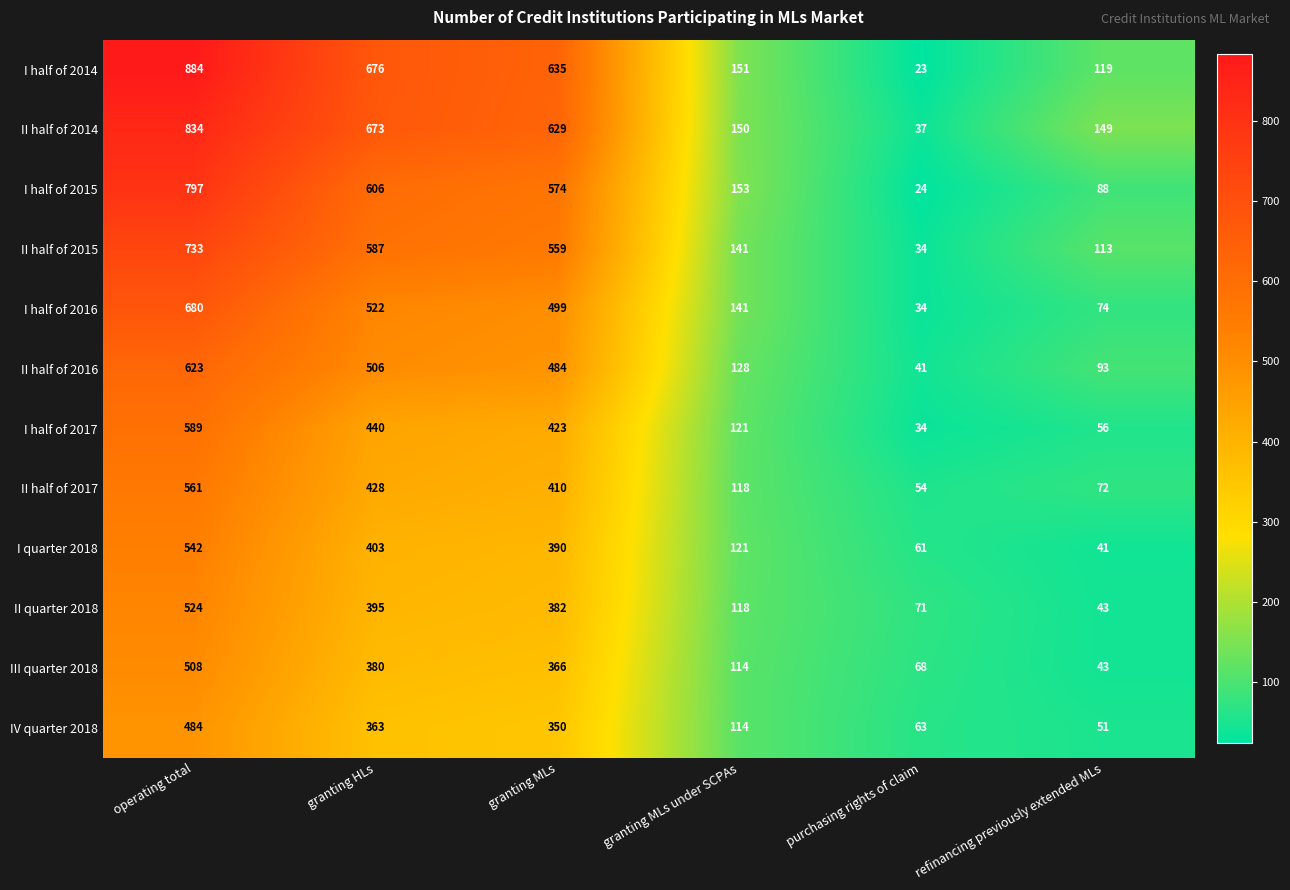

The value of II half of 2016 at refinancing previously extended MLs is 93. True or false?

True